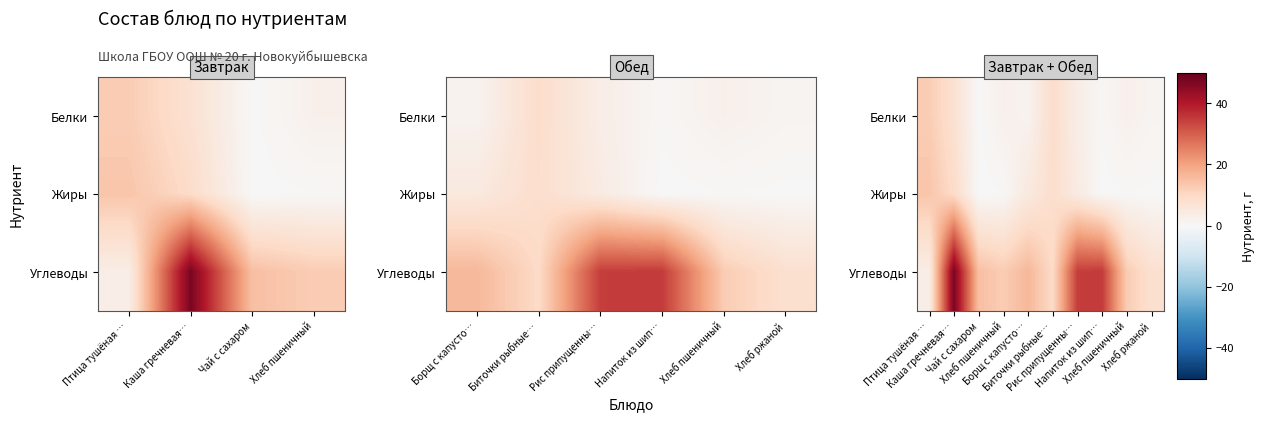

At how many categories does at least one series exceed 0?

10